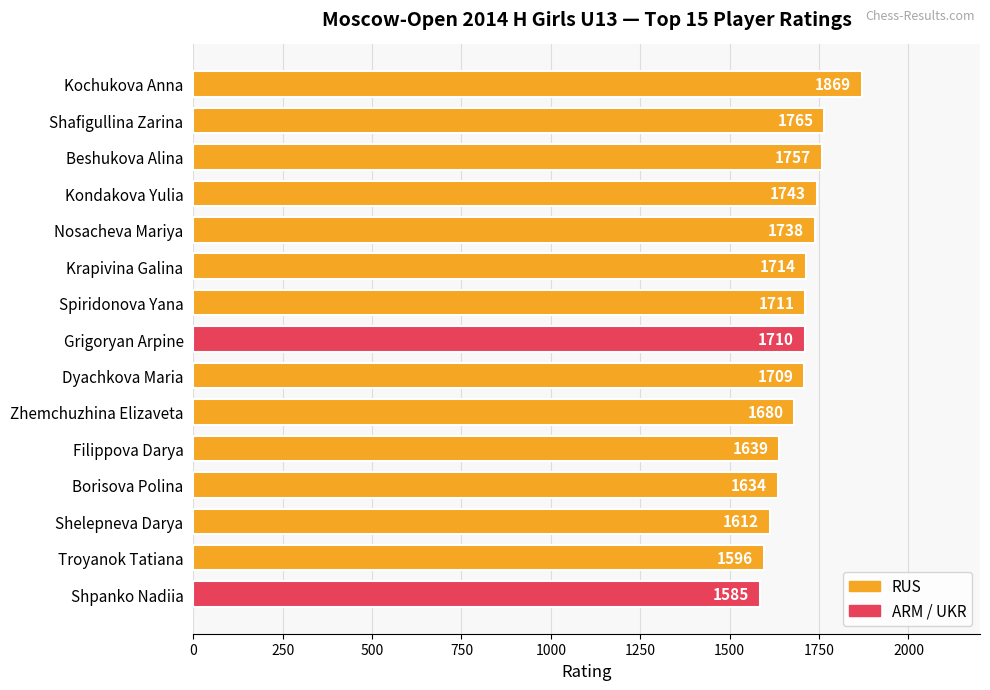

Reading top to bottom, transcribe all the data shown in this chart.

1869	1765	1757	1743	1738	1714	1711	1710	1709	1680	1639	1634	1612	1596	1585